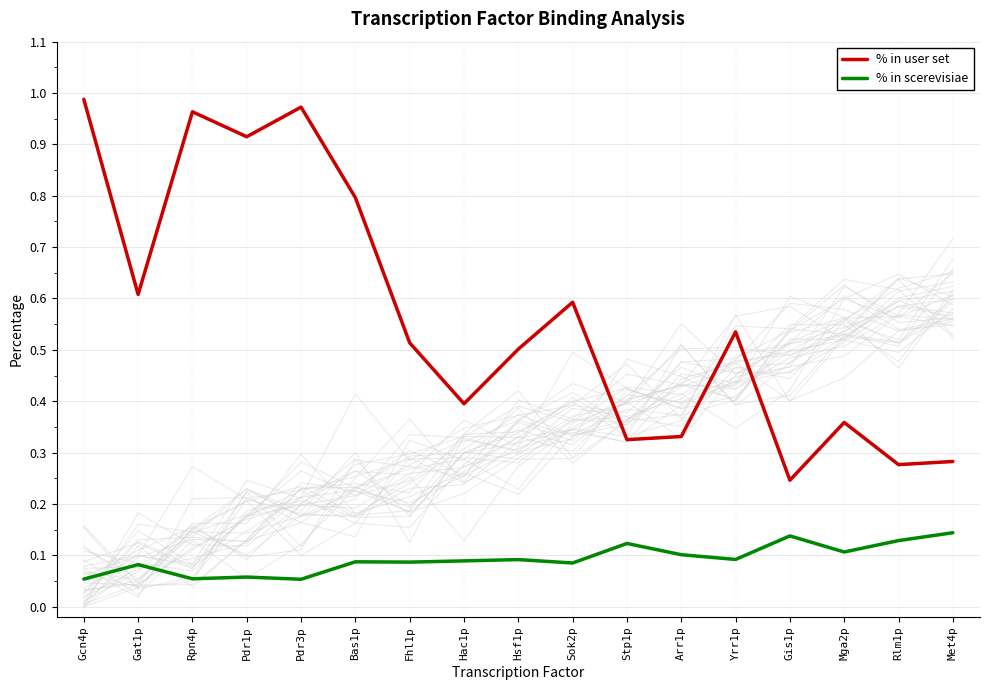

True or false: % in scerevisiae and % in user set intersect in this chart.

False